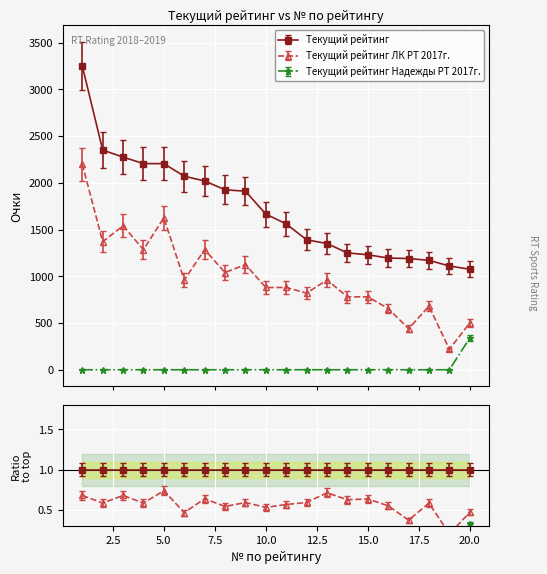

What is the highest value of the Текущий рейтинг series?

3250.0